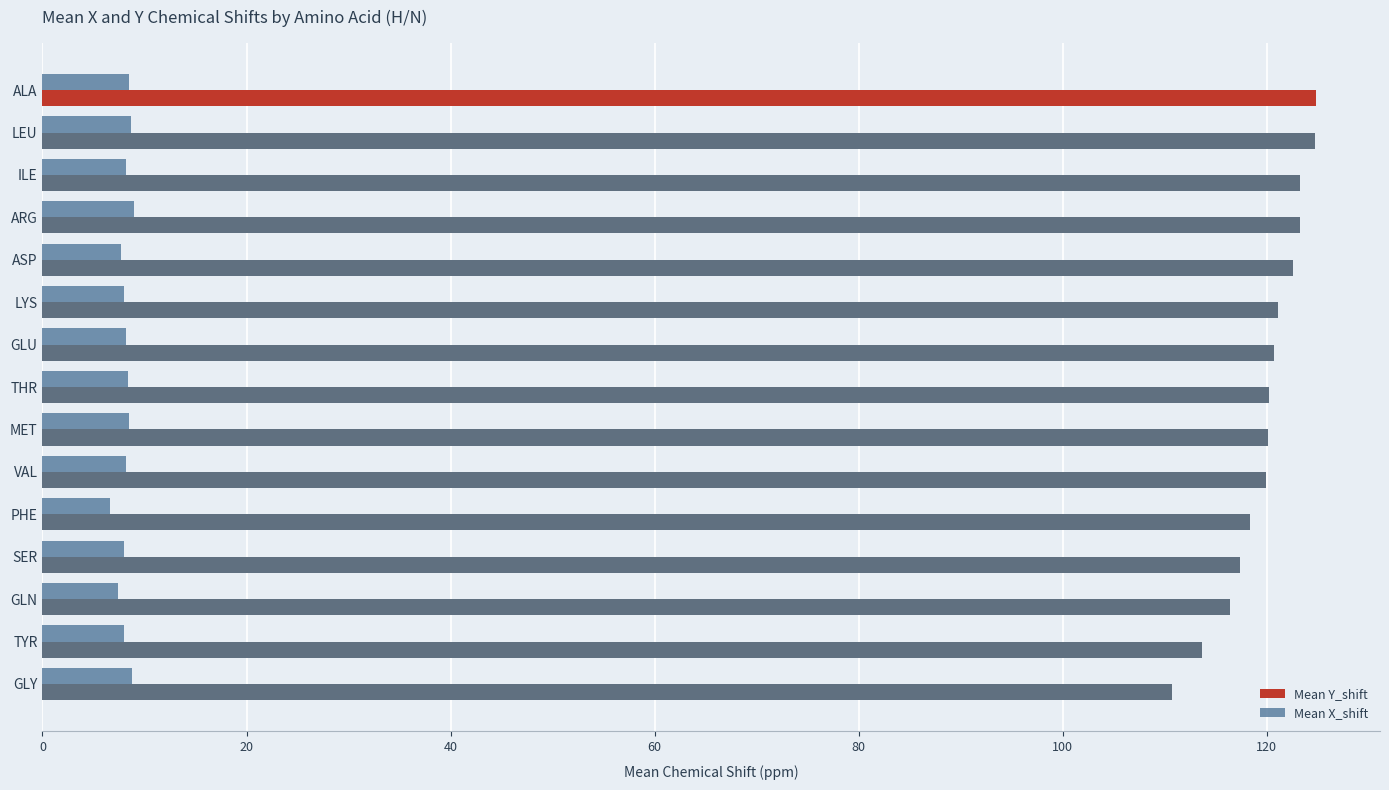

Rank the series by their average value, from lowest to highest.

Mean X_shift, Mean Y_shift